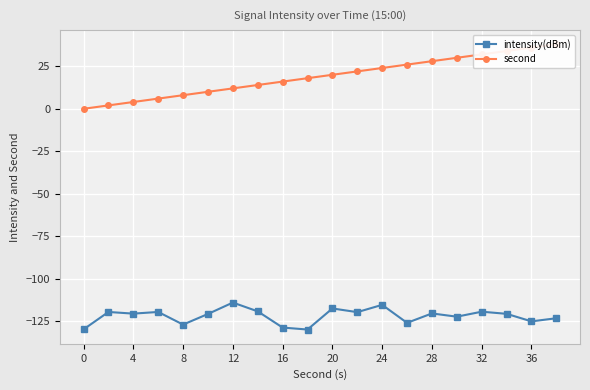

What is the maximum value shown in the chart?

38.0